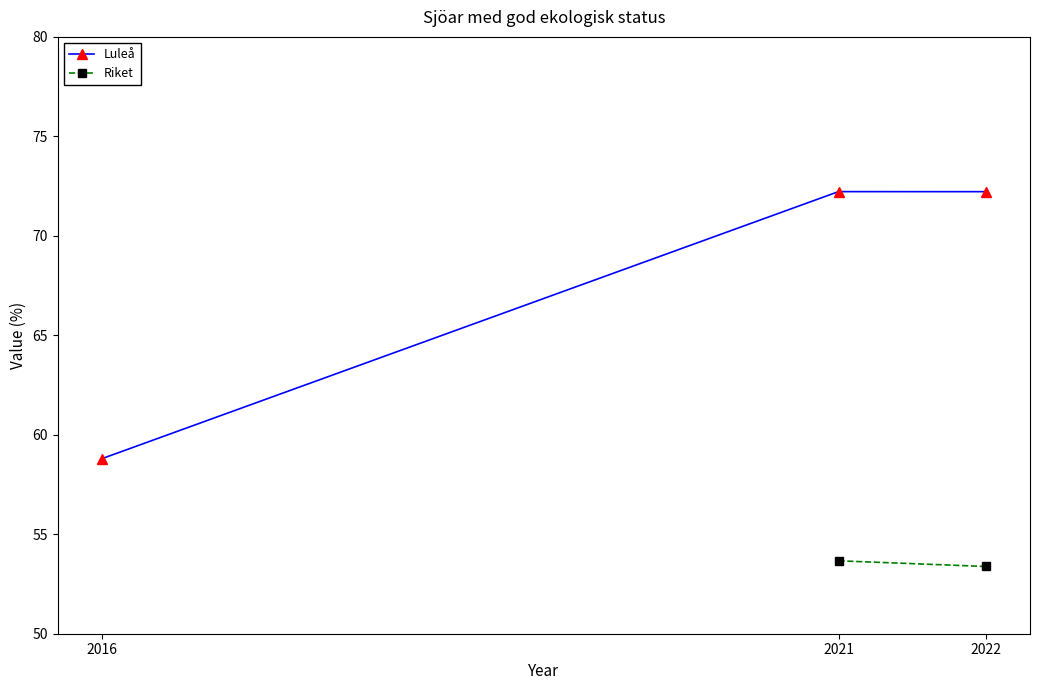

At which category does the chart reach its peak across all series?

2021